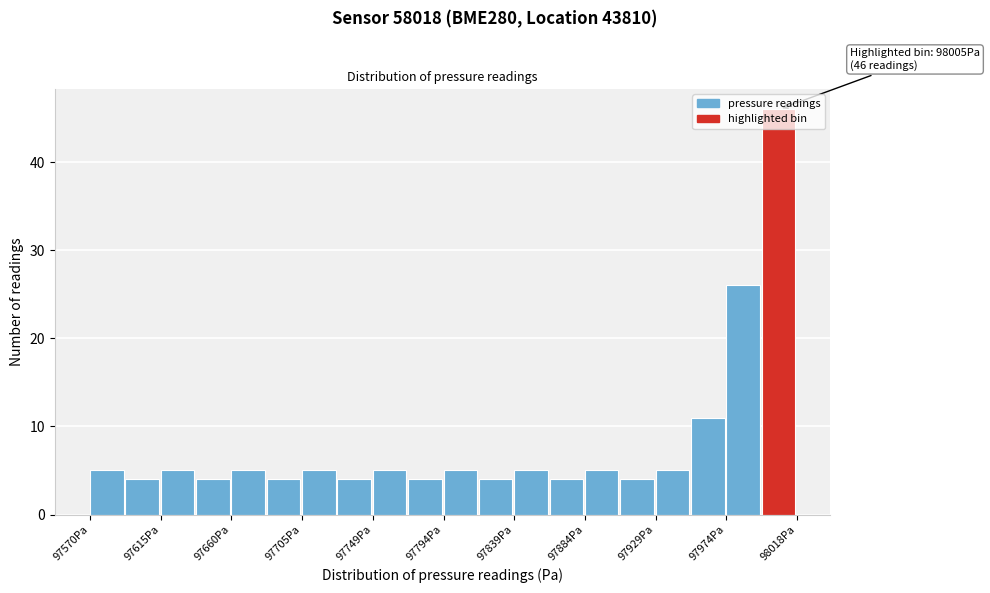

Over which range of the x-axis is the bar tallest?

97995 to 98020